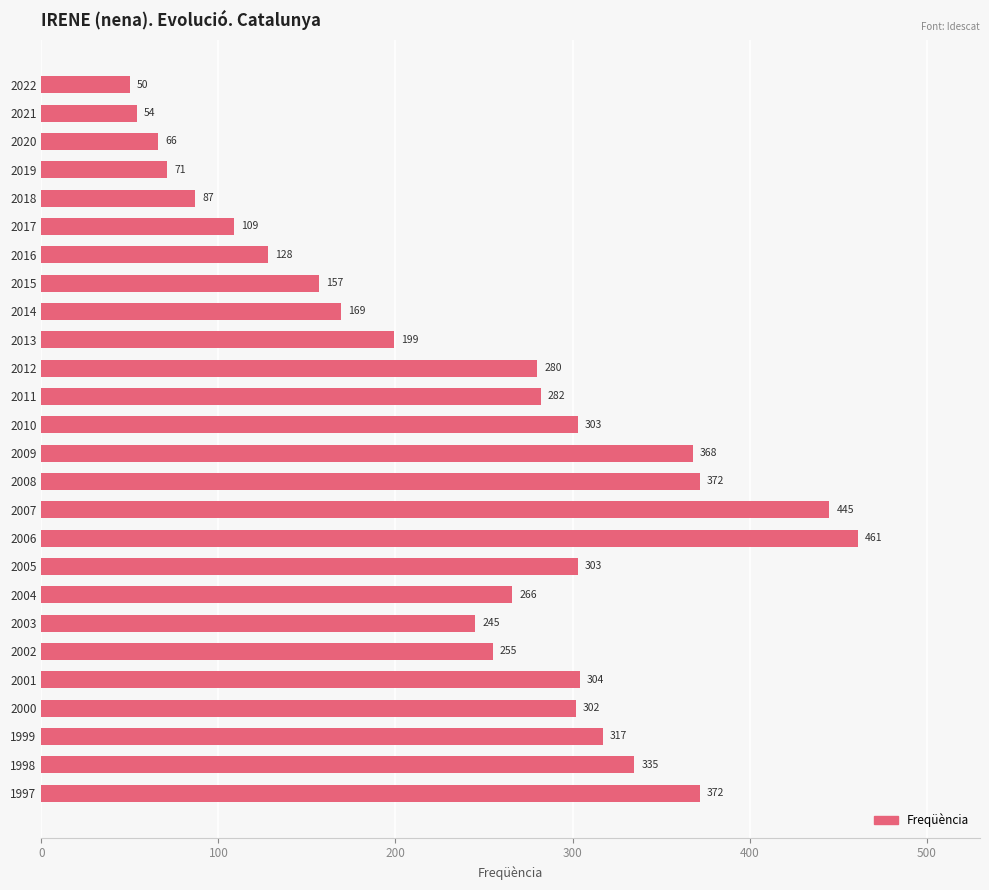

Reading top to bottom, what are all the values shown in this chart?

2022=50	2021=54	2020=66	2019=71	2018=87	2017=109	2016=128	2015=157	2014=169	2013=199	2012=280	2011=282	2010=303	2009=368	2008=372	2007=445	2006=461	2005=303	2004=266	2003=245	2002=255	2001=304	2000=302	1999=317	1998=335	1997=372